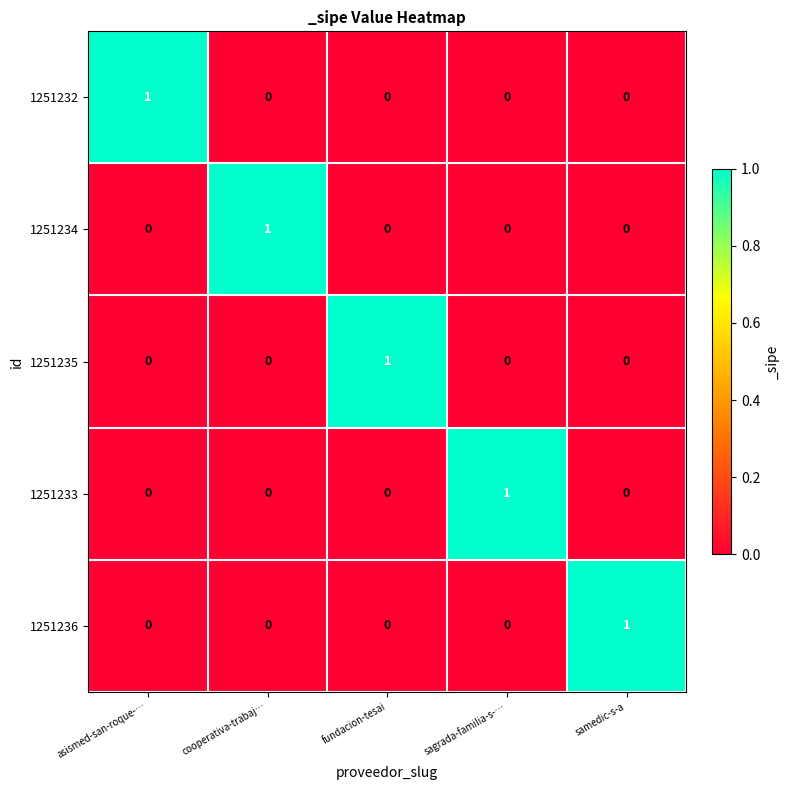

At how many categories does at least one series exceed 0?

5